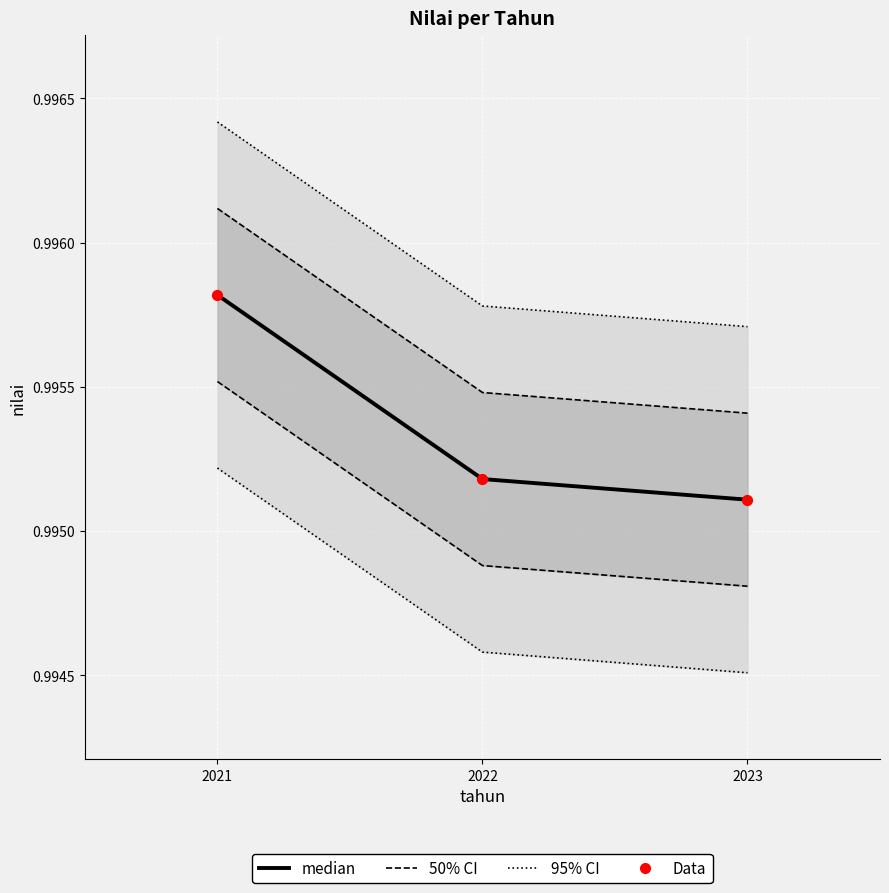

At which category is the sum across all series the highest?

2021